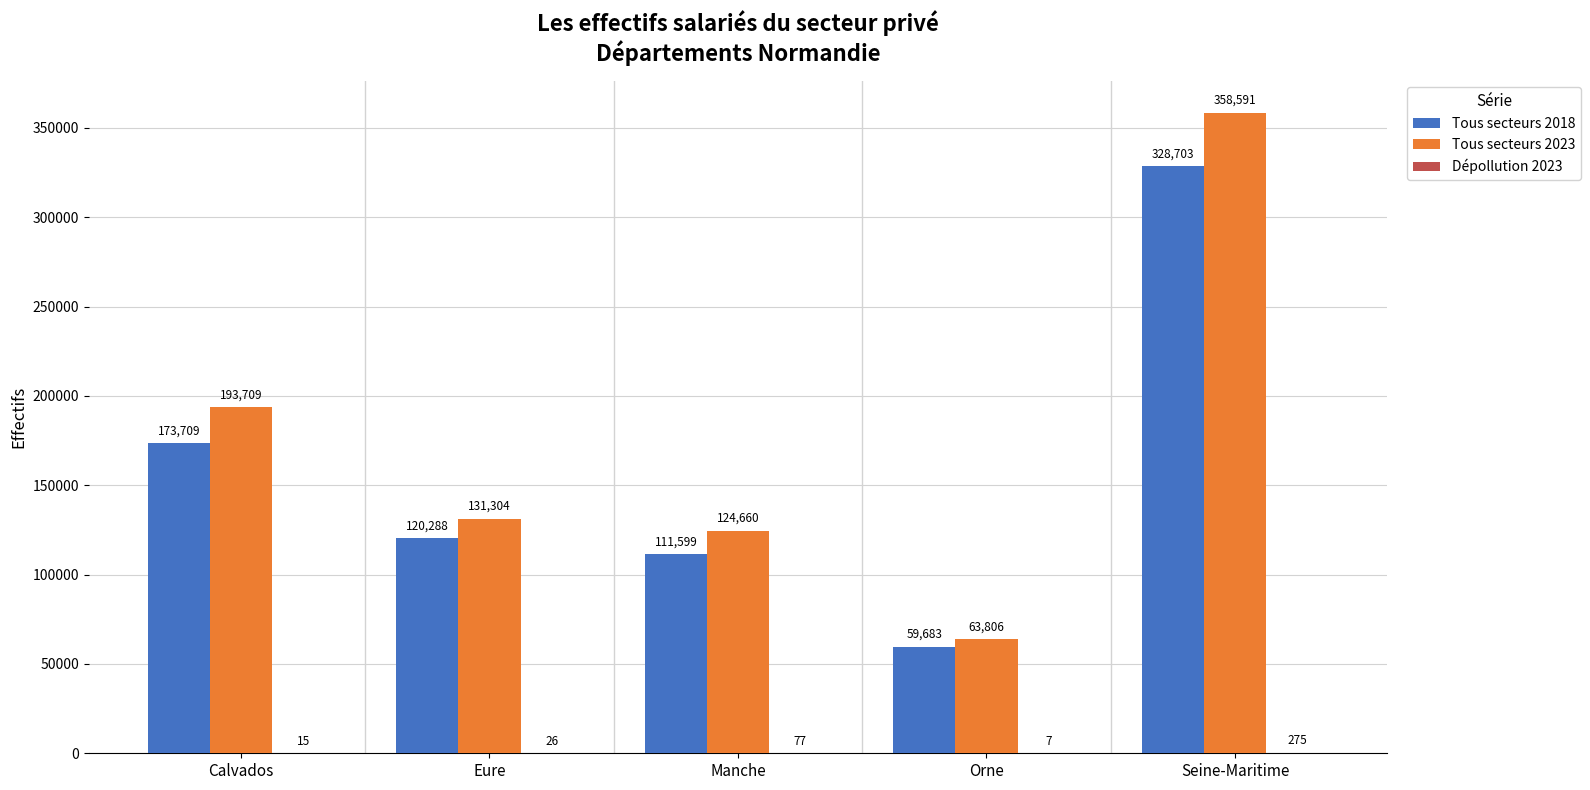

What is the sum of all Tous secteurs 2018 values?

793982